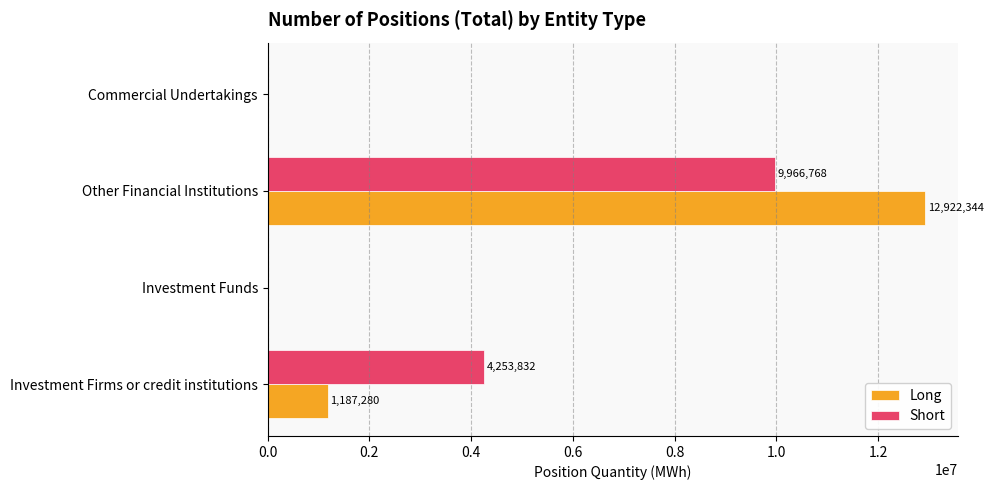

The value of Short at Investment Funds is 6596445. True or false?

False